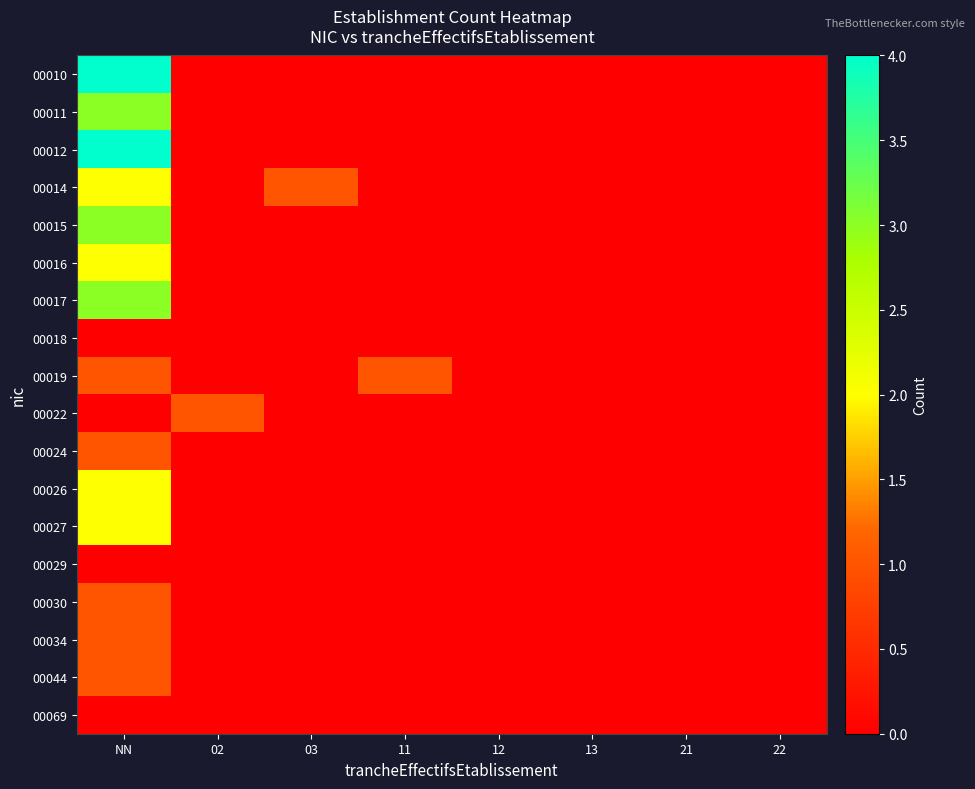

At which category is the sum across all series the highest?

NN